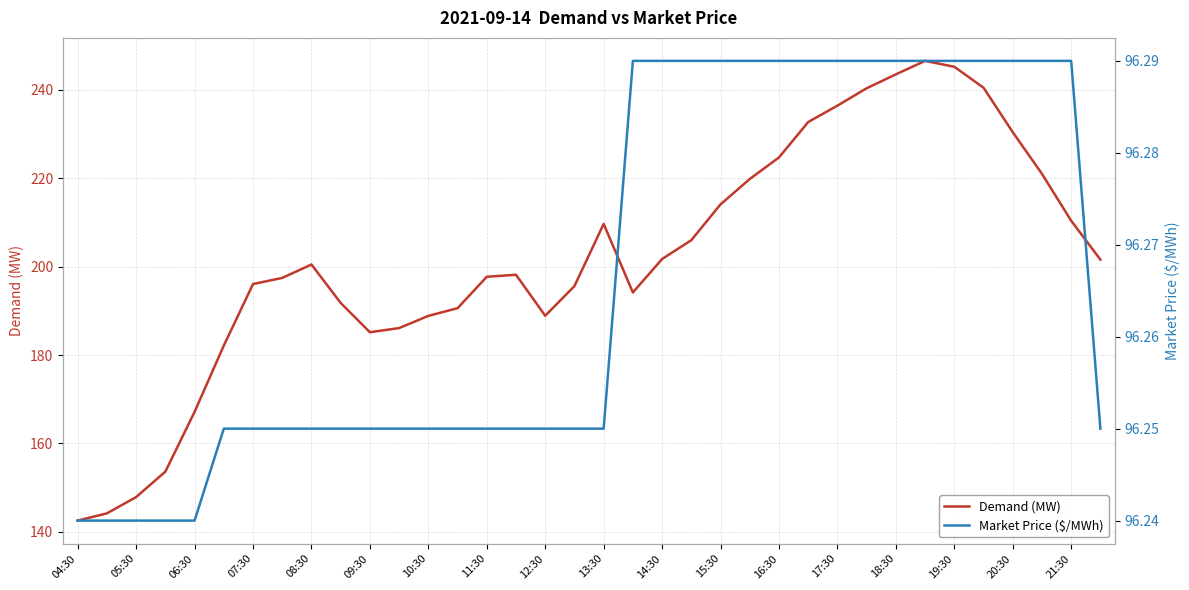

Reading right to left, transcribe all the data shown in this chart.

Demand (MW): 201.6	210.4	221.0	230.4	240.5	245.2	246.6	243.5	240.4	236.4	232.7	224.7	219.8	214.1	206.0	201.7	194.2	209.7	195.6	188.9	198.2	197.7	190.6	188.9	186.1	185.2	191.8	200.5	197.5	196.1	182.2	167.2	153.6	147.9	144.2	142.6
Market Price ($/MWh): 96.2	96.3	96.3	96.3	96.3	96.3	96.3	96.3	96.3	96.3	96.3	96.3	96.3	96.3	96.3	96.3	96.3	96.2	96.2	96.2	96.2	96.2	96.2	96.2	96.2	96.2	96.2	96.2	96.2	96.2	96.2	96.2	96.2	96.2	96.2	96.2